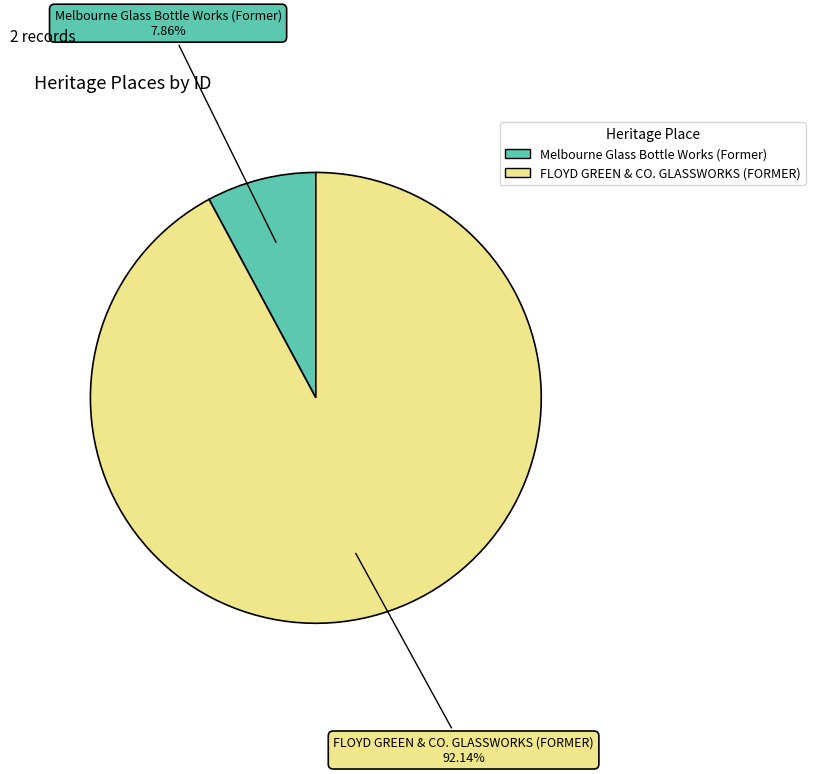

Does FLOYD GREEN & CO. GLASSWORKS (FORMER) represent more than half of the total?

Yes